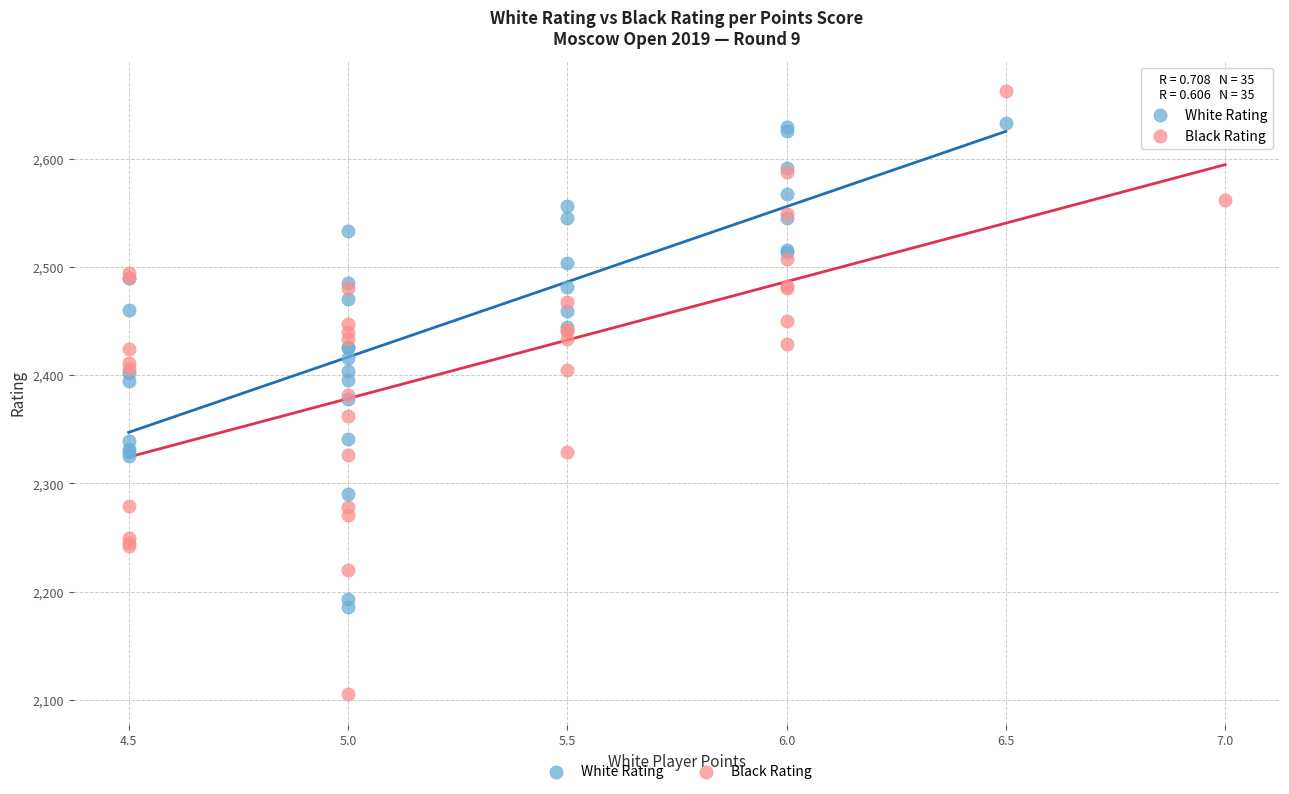

Which series contains the highest Y value?

Black Rating